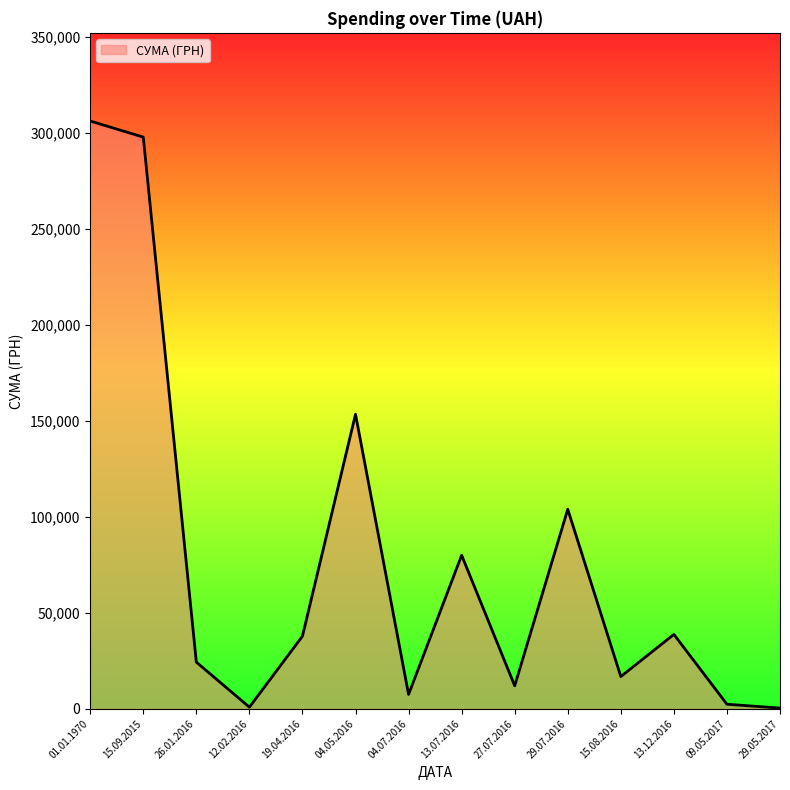

Which has a higher value, 15.08.2016 or 04.05.2016?

04.05.2016